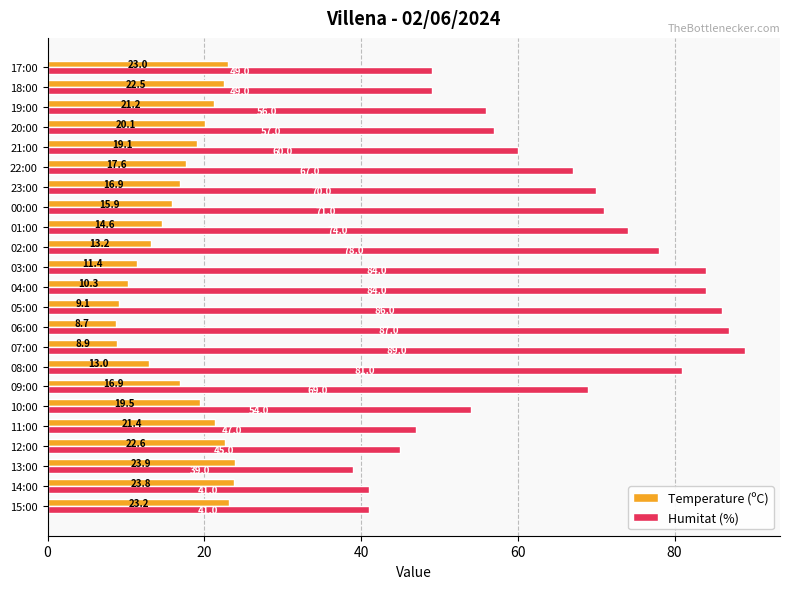

True or false: Temperature (ºC) has a value of 11.8 at 17:00.

False